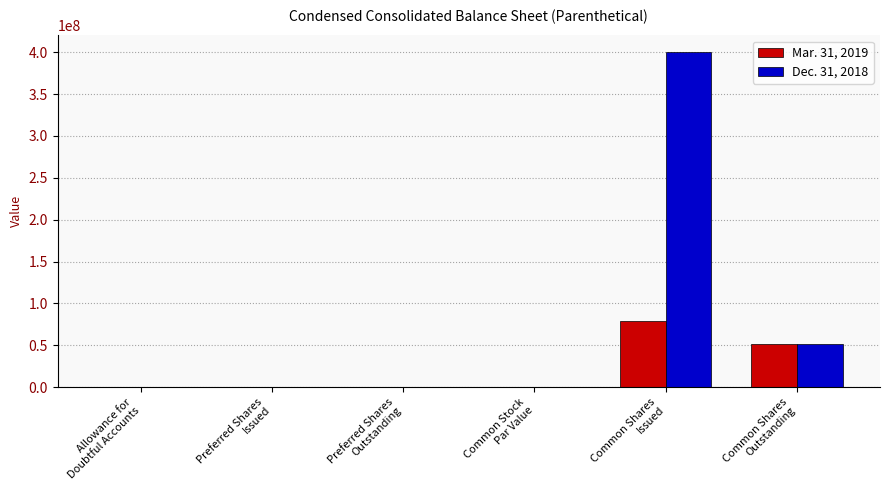

What is the sum of all Dec. 31, 2018 values?

451364935.7